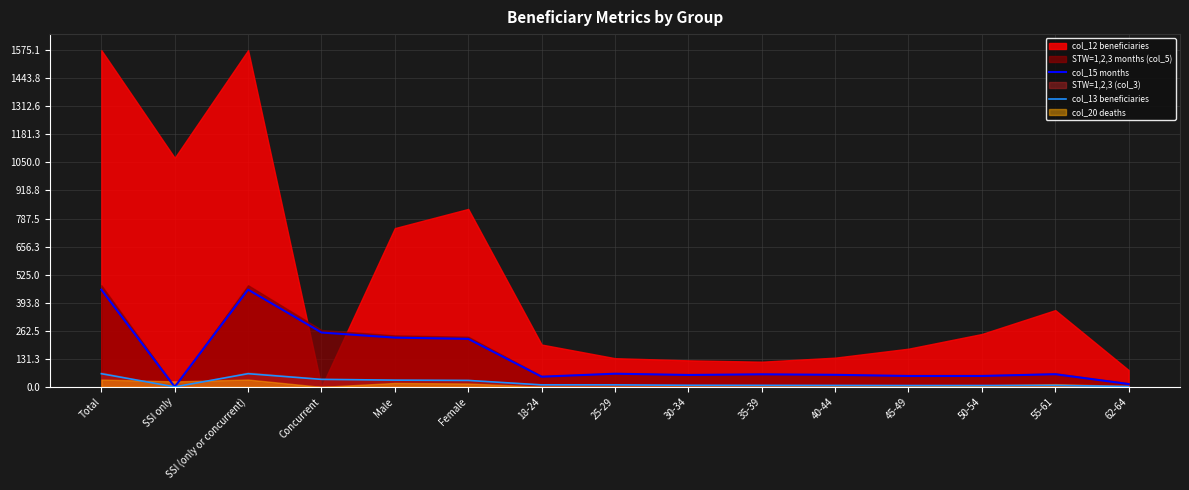

At which category does col_13 beneficiaries reach its first local valley?

SSI only